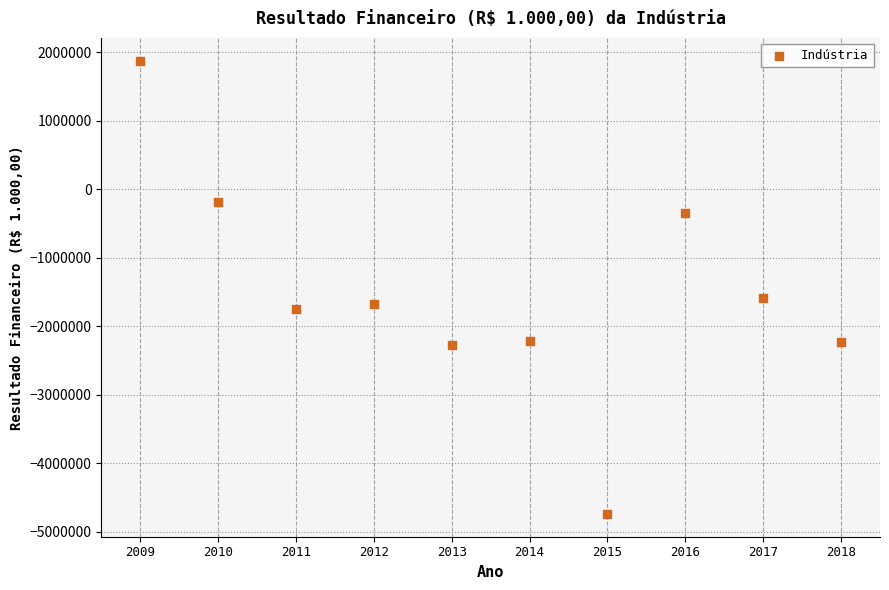

What Y value in the scatter plot is closest to -1432823?

-1594992.5